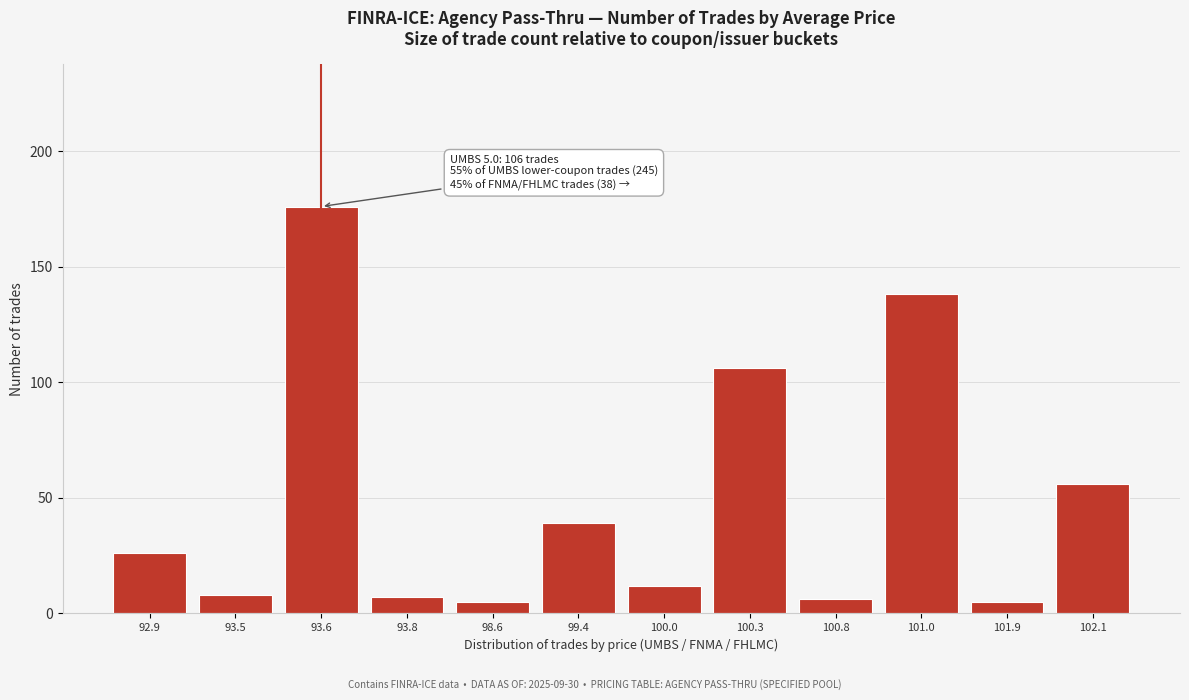

Reading right to left, what are all the values shown in this chart?

56	5	138	6	106	12	39	5	7	176	8	26